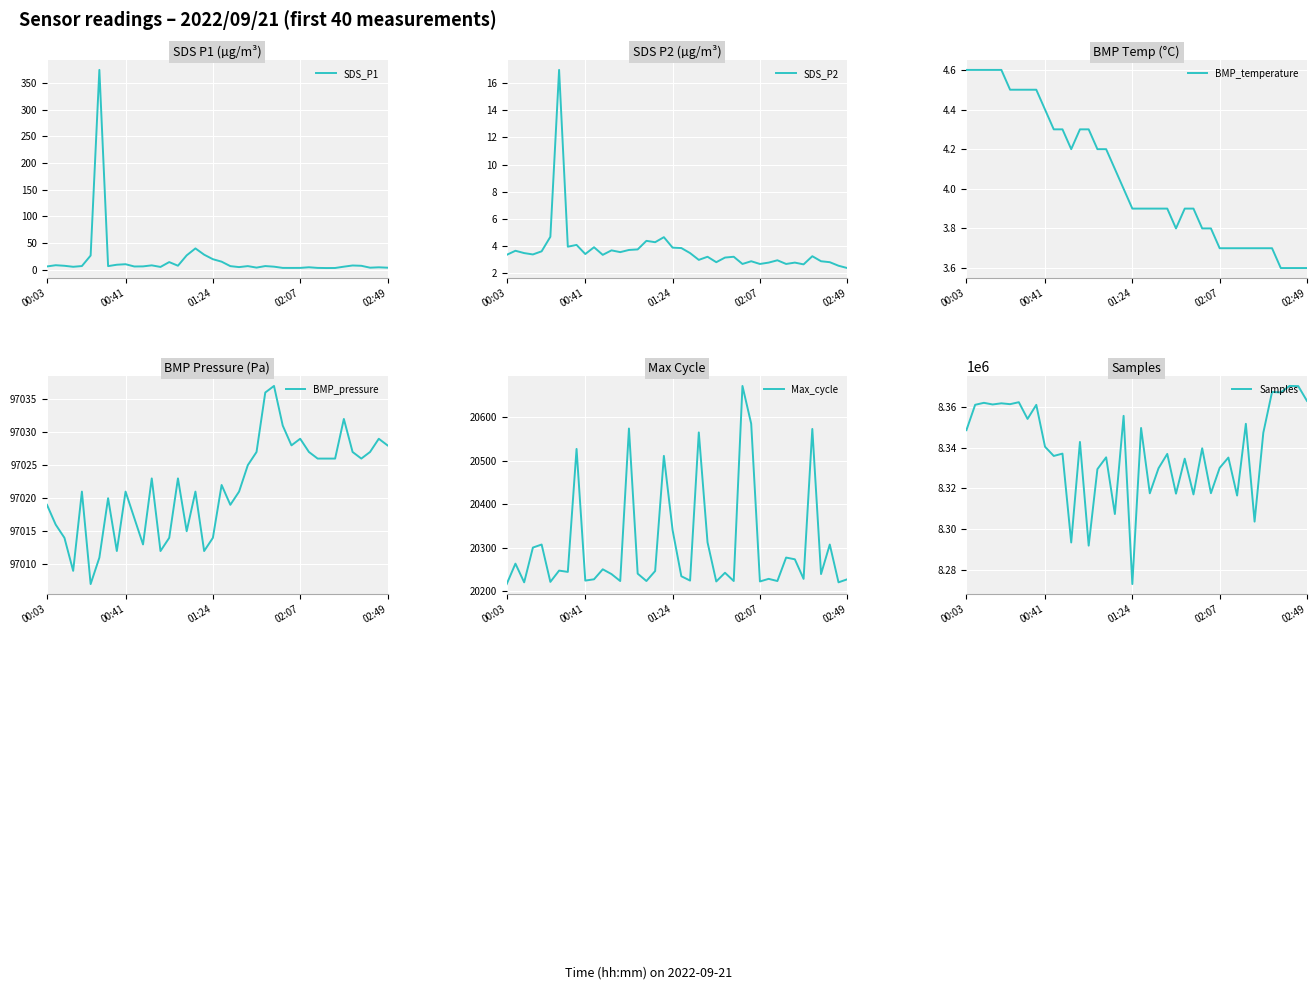

What is the sum of the SDS_P2 values at 11 and 23?

6.6